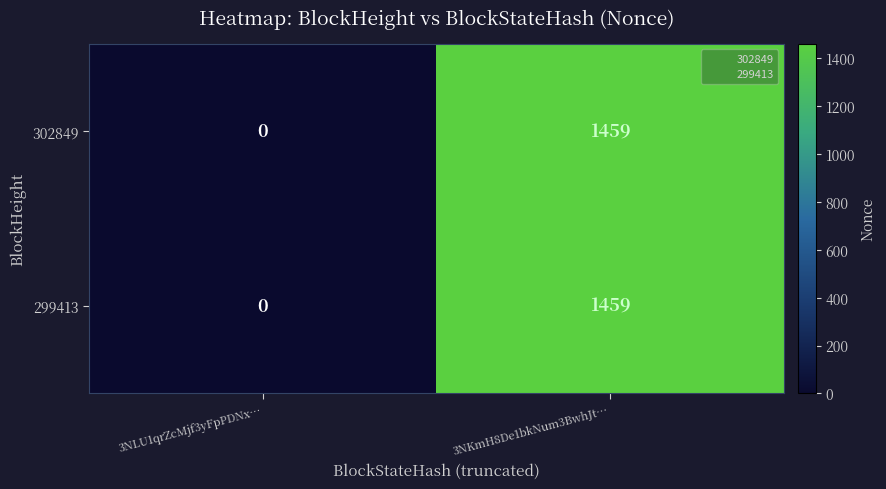

Where is 302849 nearest to the value 729?

3NLU1qrZcMjf3yFpPDNx…